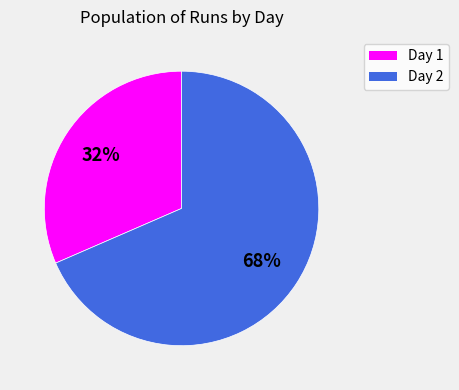

True or false: Day 2 accounts for 68% of the total.

True